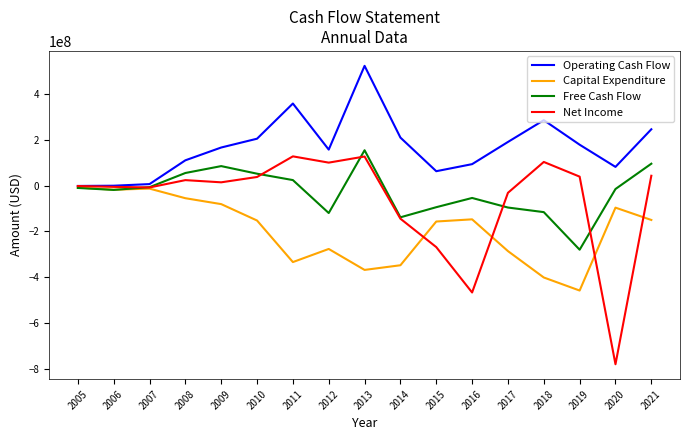

Is it true that Free Cash Flow equals -7214893 at 2007?

True